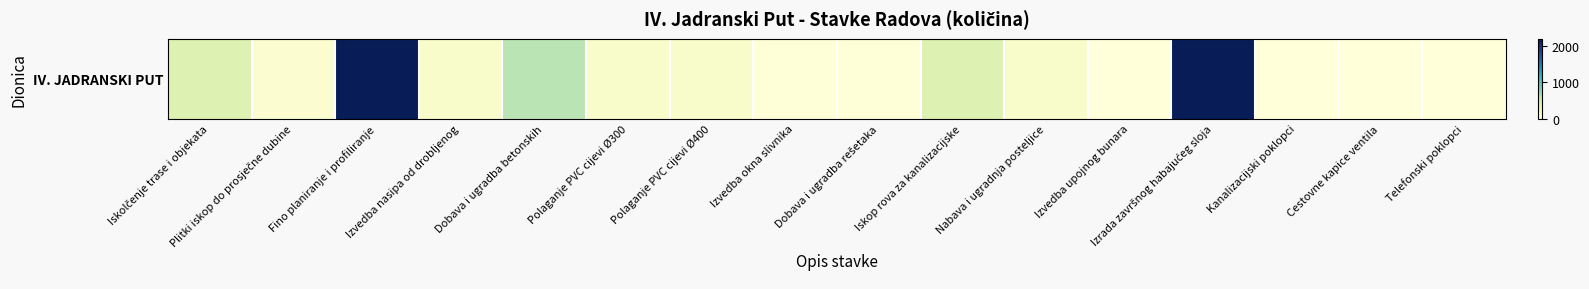

Rank the categories by value from lowest to highest.

Izvedba upojnog bunara, Telefonski poklopci, Cestovne kapice ventila, Kanalizacijski poklopci, Izvedba okna slivnika, Dobava i ugradba rešetaka, Plitki iskop do prosječne dubine, Izvedba nasipa od drobljenog, Polaganje PVC cijevi Ø300, Polaganje PVC cijevi Ø400, Nabava i ugradnja posteljice, Iskolčenje trase i objekata, Iskop rova za kanalizacijske, Dobava i ugradba betonskih, Fino planiranje i profiliranje, Izrada završnog habajućeg sloja